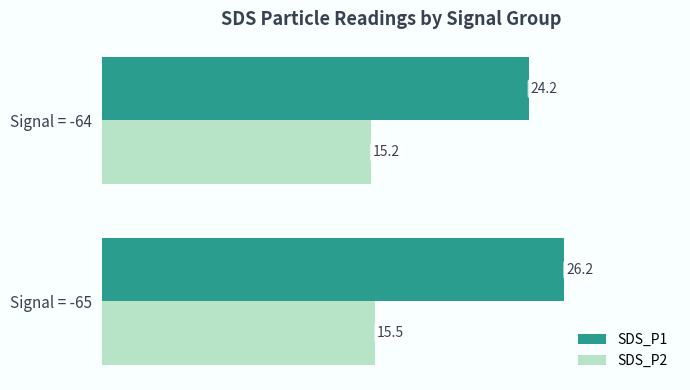

What is the sum of all SDS_P1 values?

50.4